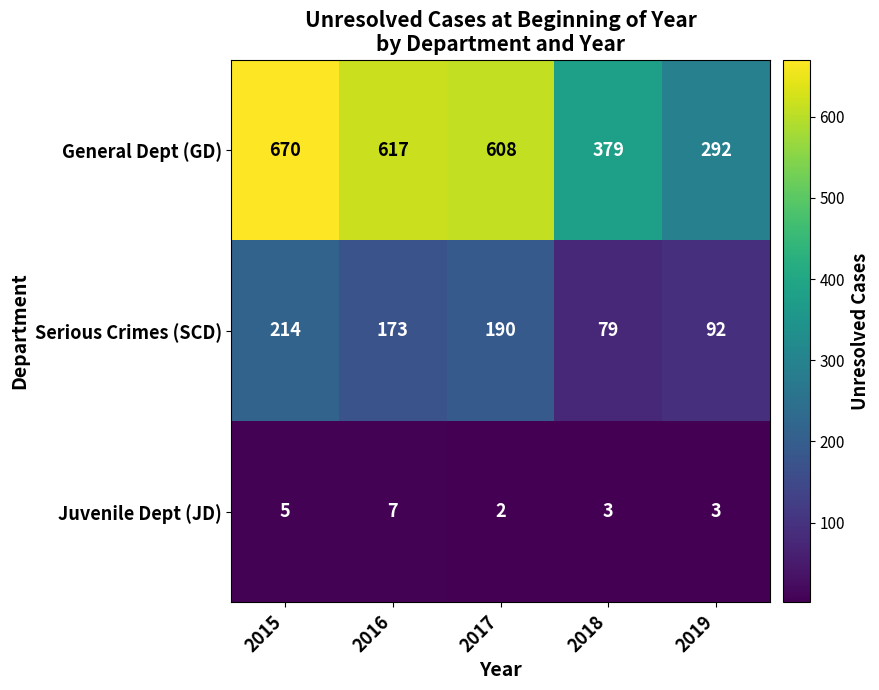

Where is General Dept (GD) nearest to the value 481?

2018